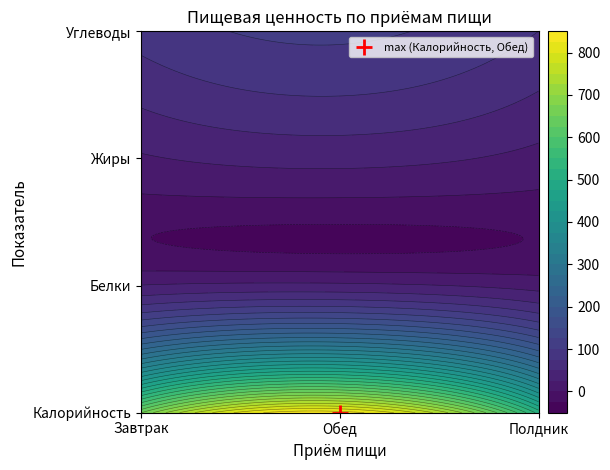

At how many categories does at least one series exceed 312?

3